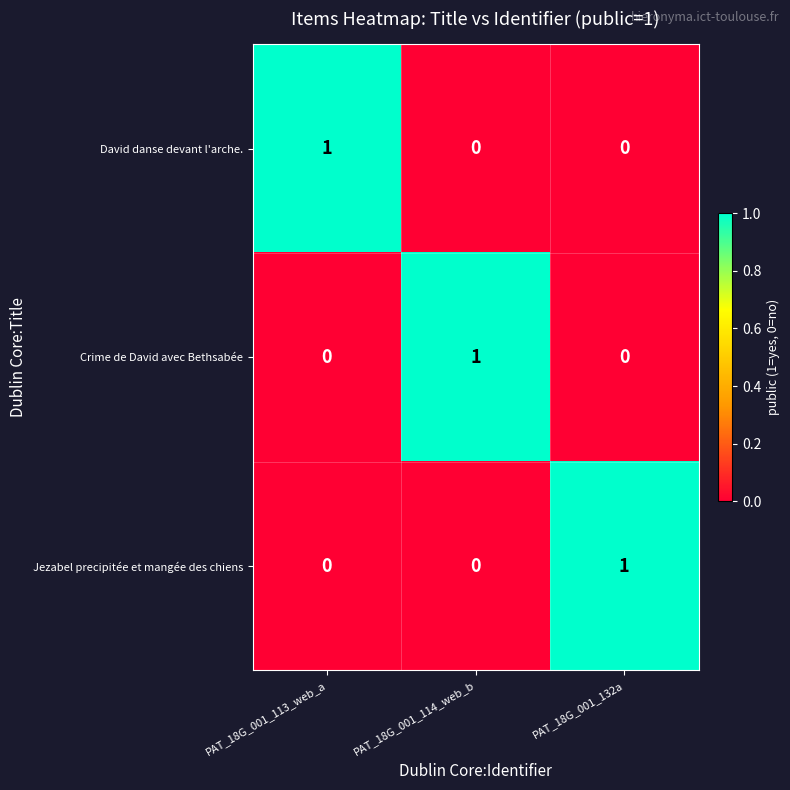

Count the Crime de David avec Bethsabée values in the range 0 to 1.

3